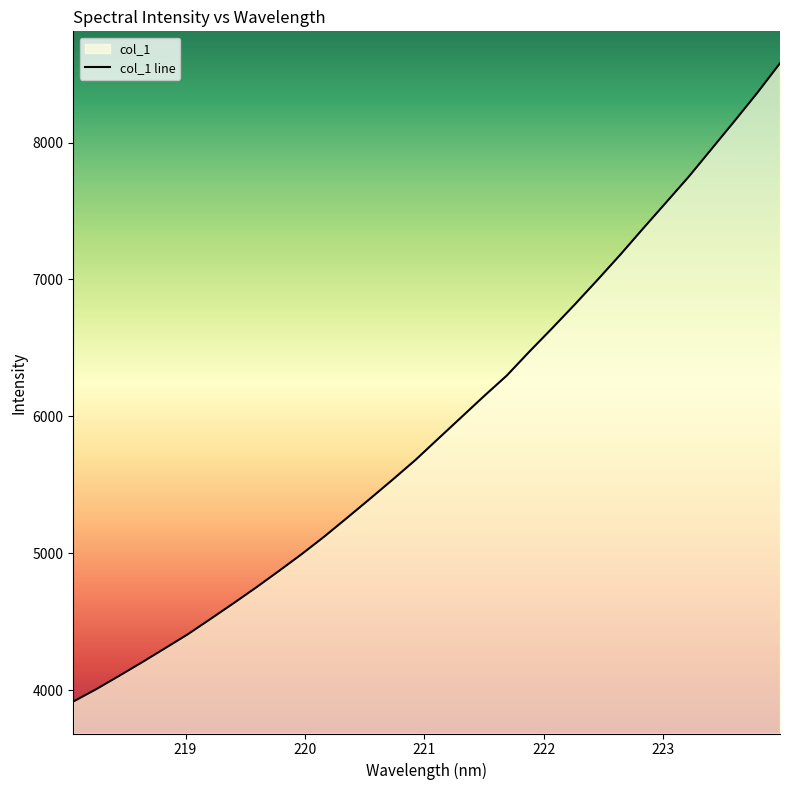

The value at 218.442 is 4102.6. True or false?

True